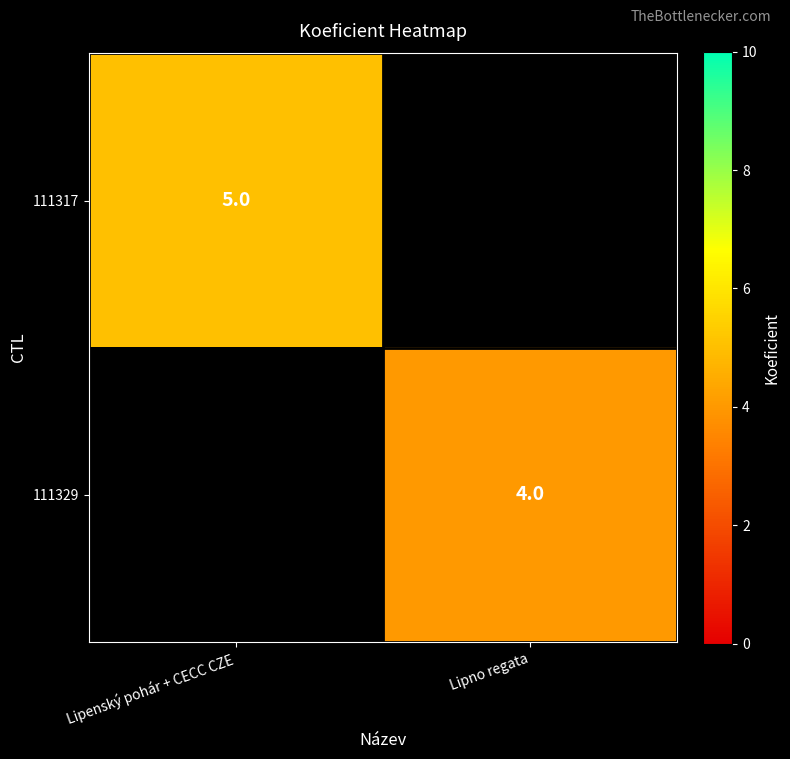

True or false: 111329 has a value of 4 at Lipno regata.

True